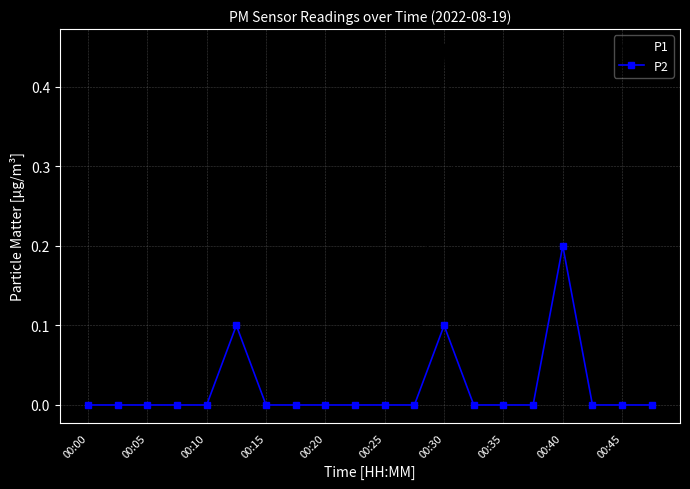

Which series has the largest range (max minus min)?

P1